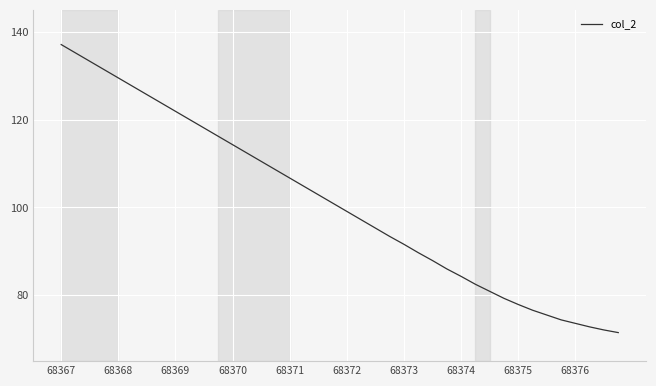

What is the difference between the maximum and minimum values?

65.6